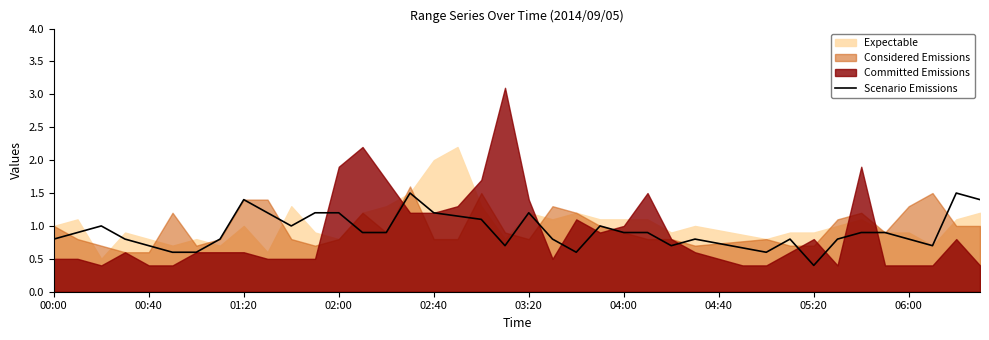

At which label is Scenario Emissions closest to 0?

05:20